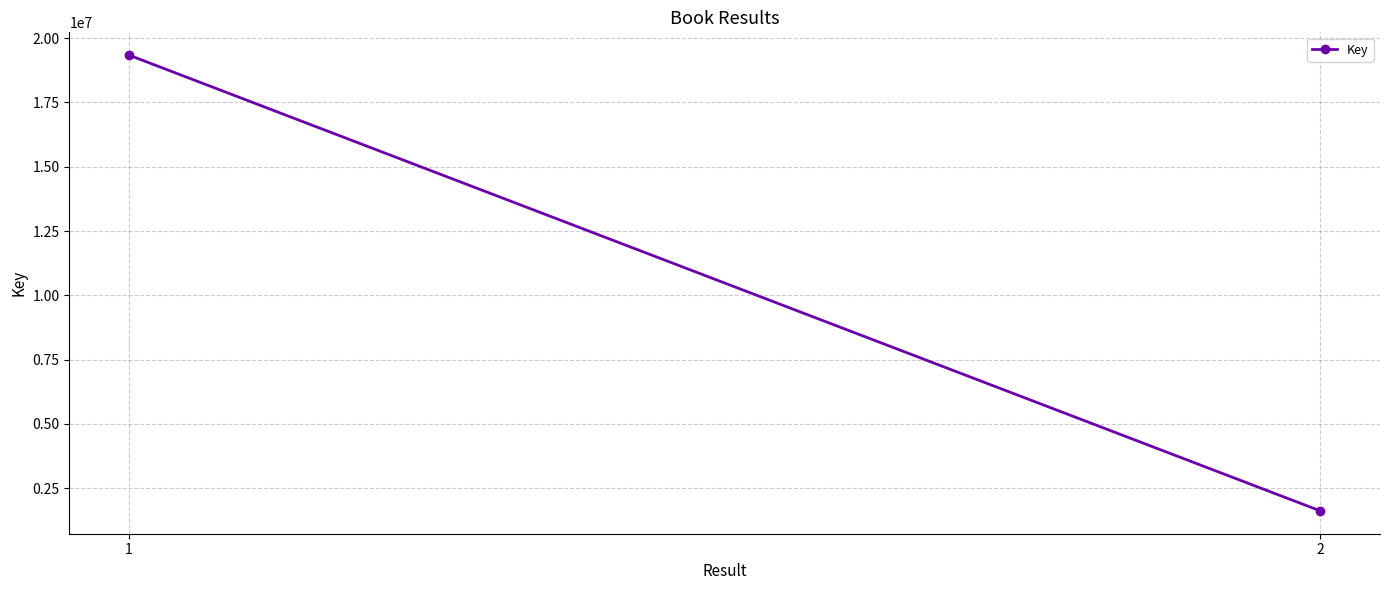

Between 1 and 2, which is larger?

1